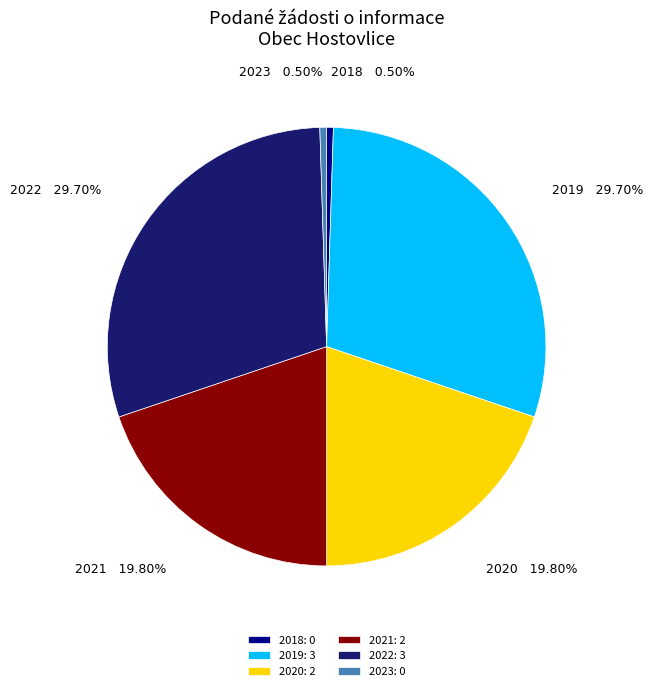

Approximately how many times larger is the value at 2019: 3 compared to 2020: 2?

1.5